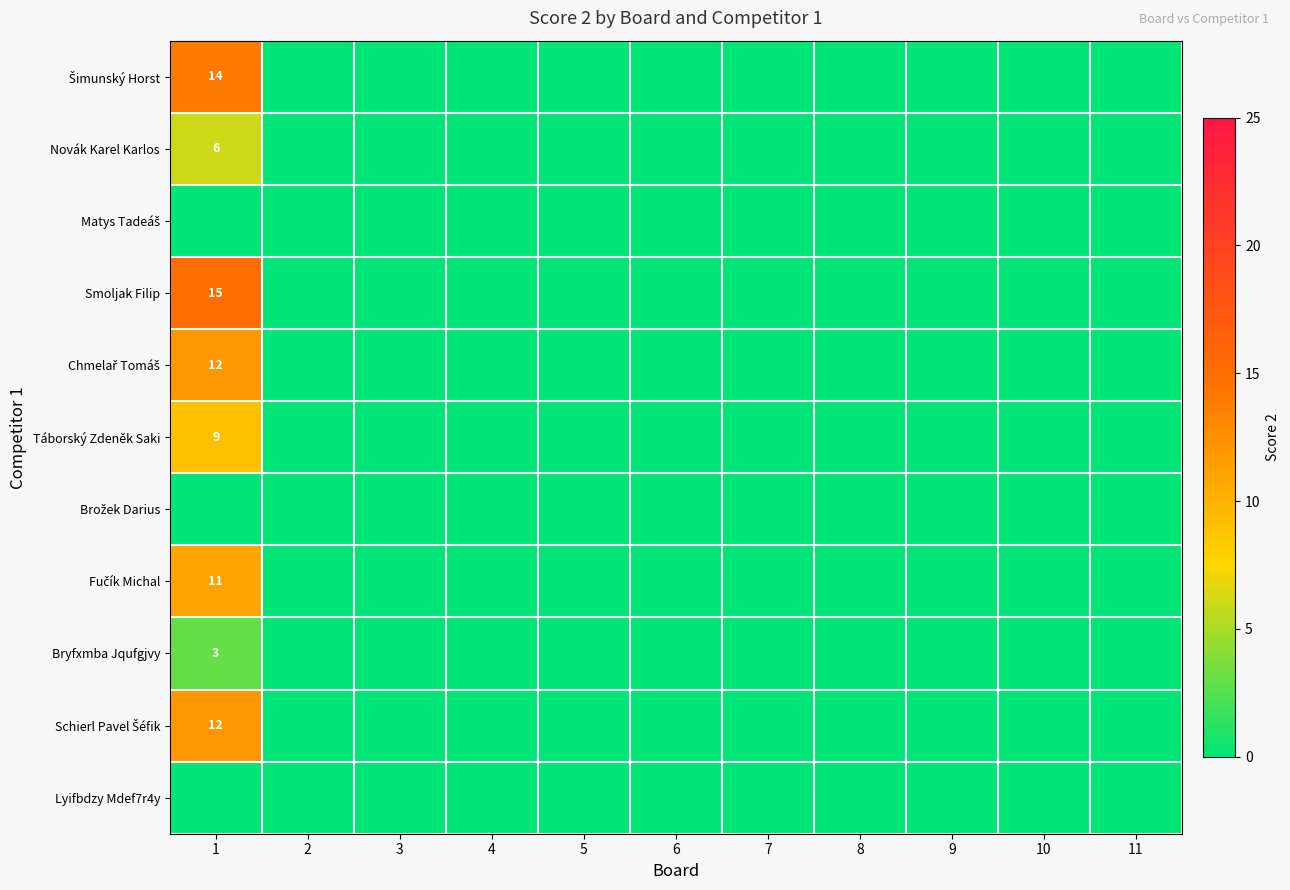

Is it true that Smoljak Filip equals 6 at 1?

False